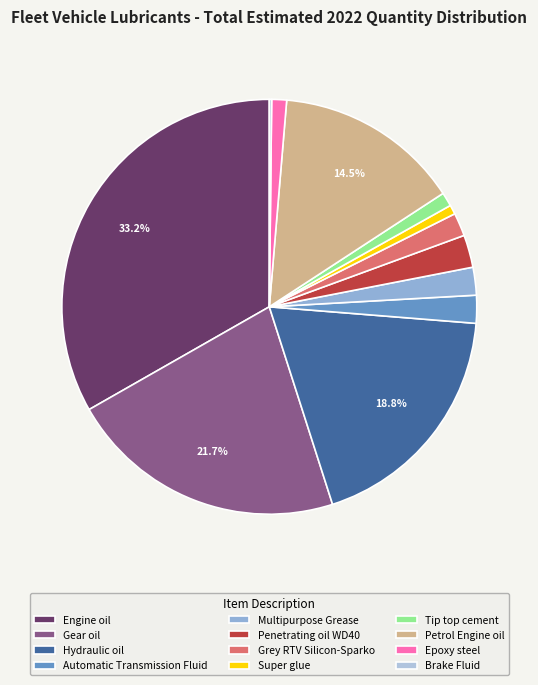

What is the largest slice in the pie chart?

Engine oil